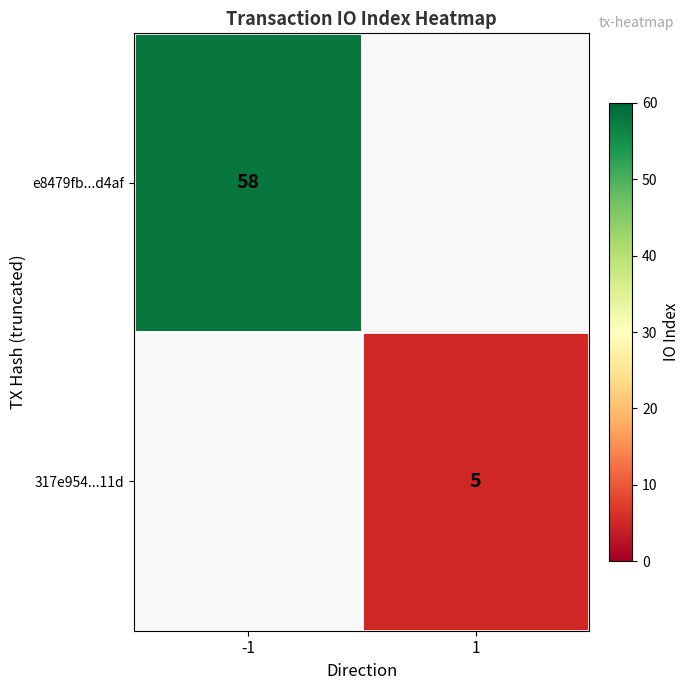

Is the value of 317e954...11d at 1 greater than the value of e8479fb...d4af at -1?

No